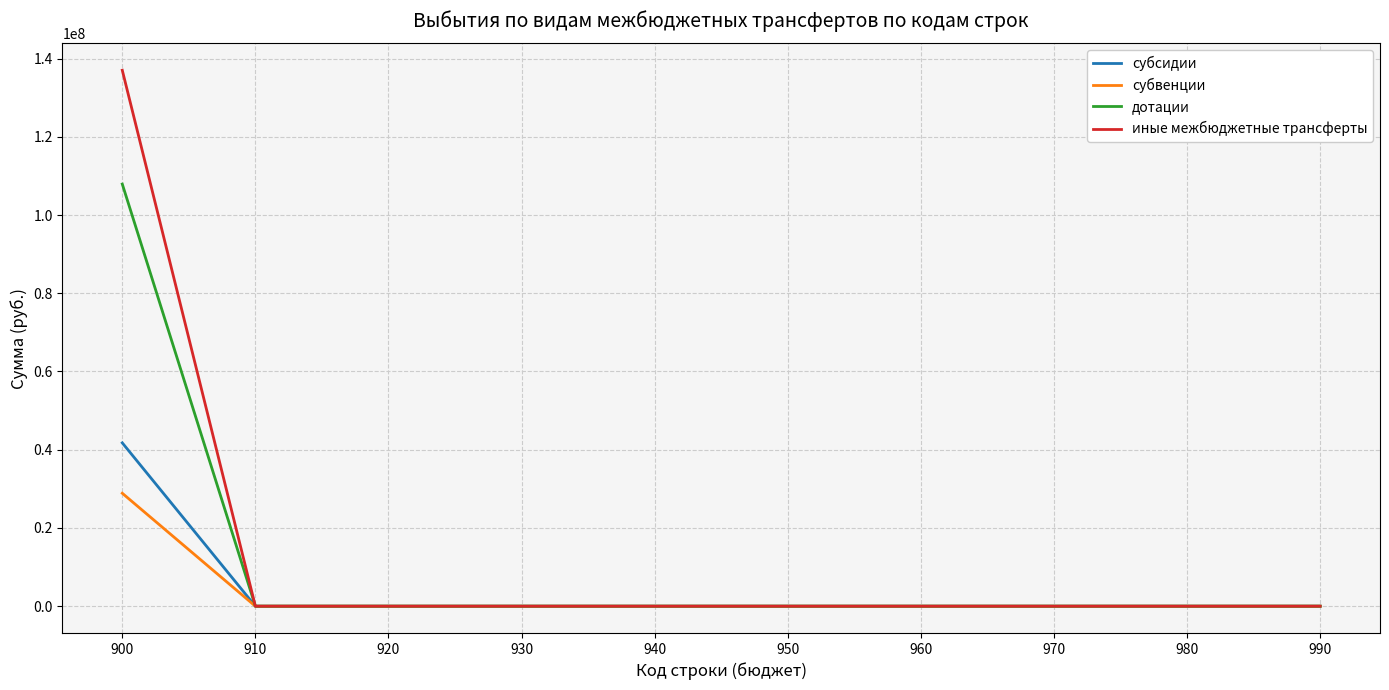

What are all the series names shown in the legend?

субсидии, субвенции, дотации, иные межбюджетные трансферты